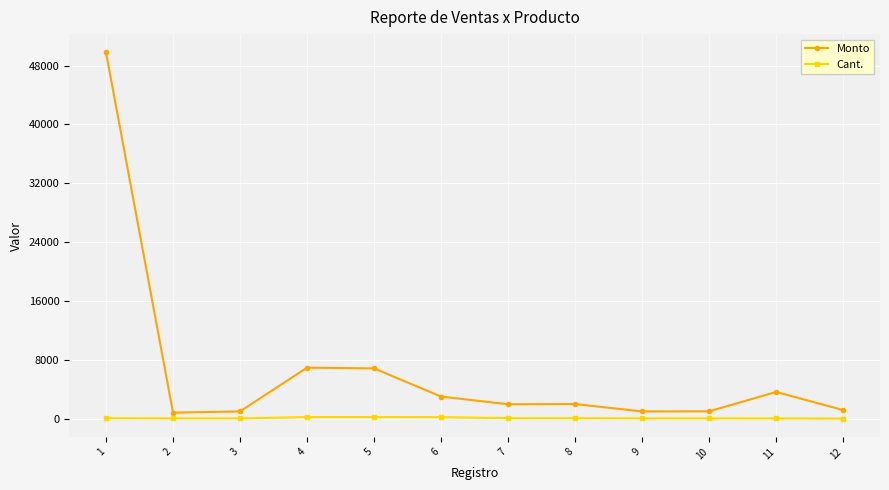

Count the number of data series in this chart.

2